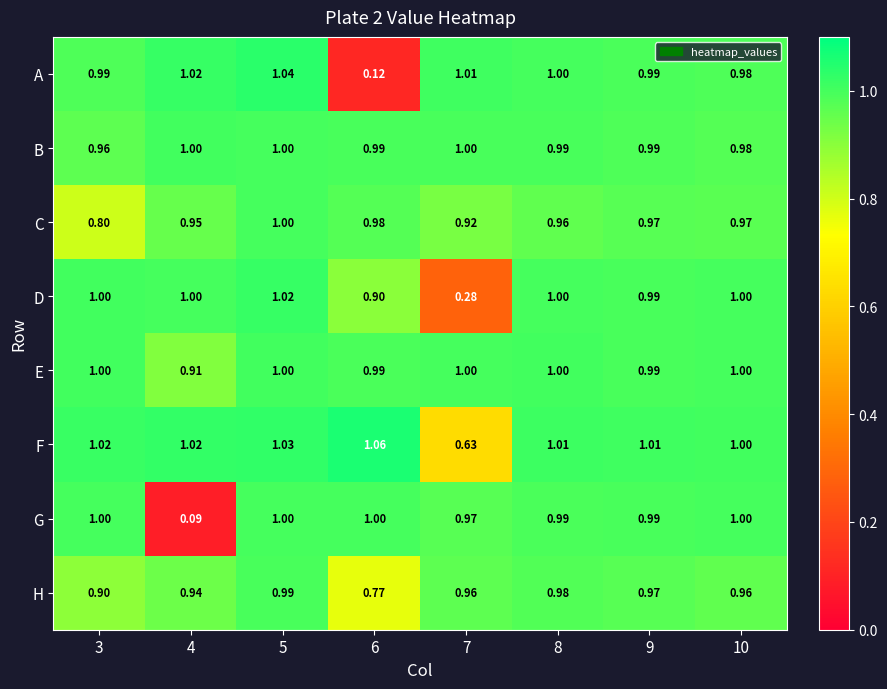

At which category is the sum across all series the highest?

5